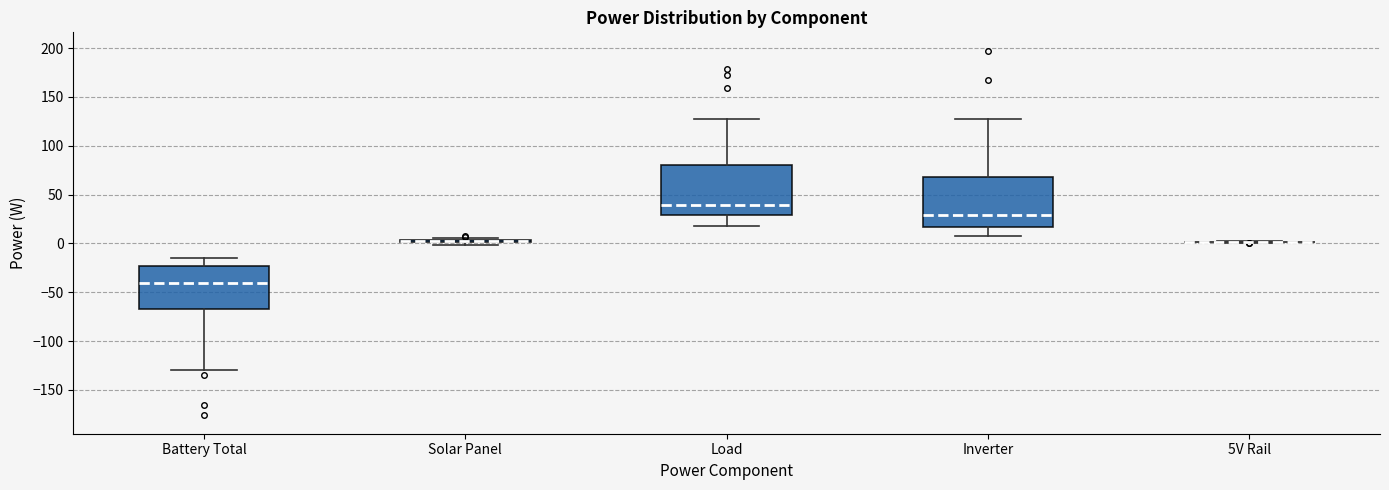

Reading left to right, read every box against the y-axis: the position of its median line, the range the box covers, and the ends of its whiskers. The values are not printed on the chart, so give them approximately, as read against the axis.

Battery Total: median -40, box -70 to -25, whiskers -130 to -15
Solar Panel: box collapsed to a line at 0, whiskers 0 to 5
Load: median 40, box 30 to 80, whiskers 20 to 125
Inverter: median 30, box 15 to 70, whiskers 10 to 130
5V Rail: box collapsed to a line at 0, whiskers 0 to 0